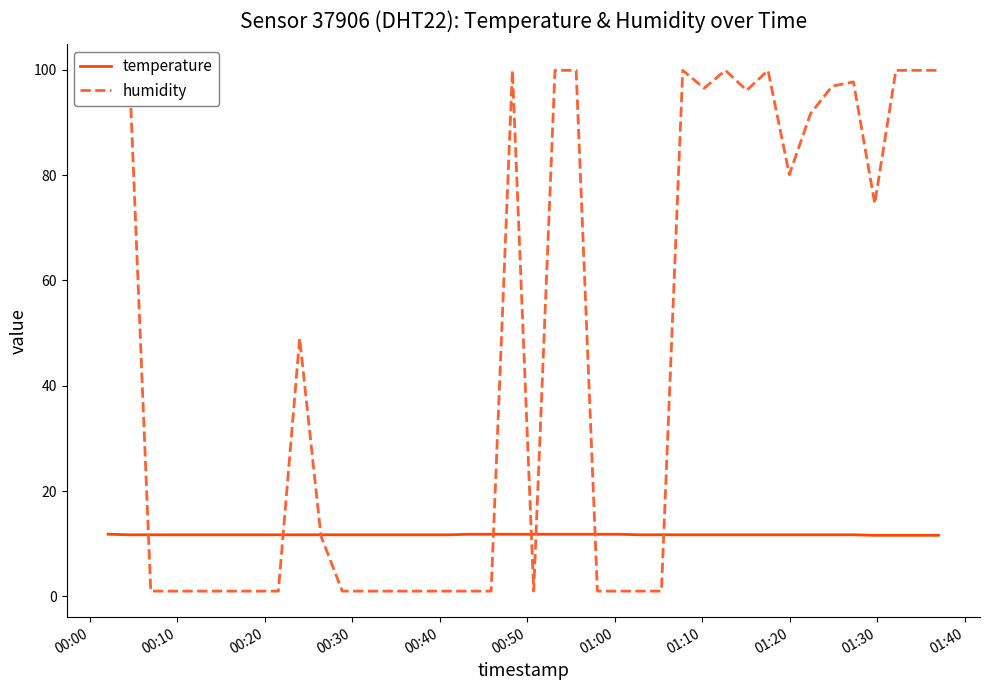

How many lines are shown in the chart?

2